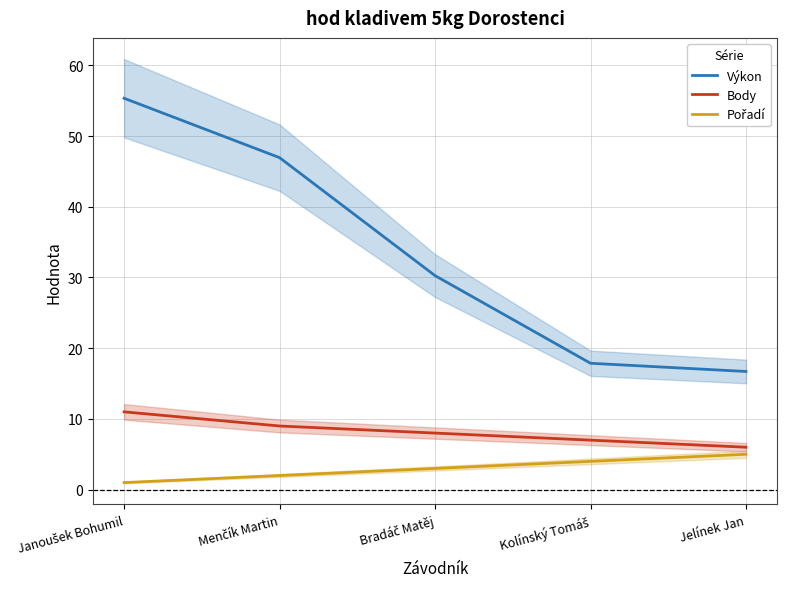

True or false: Pořadí has a value of 4.0 at Kolínský Tomáš.

True